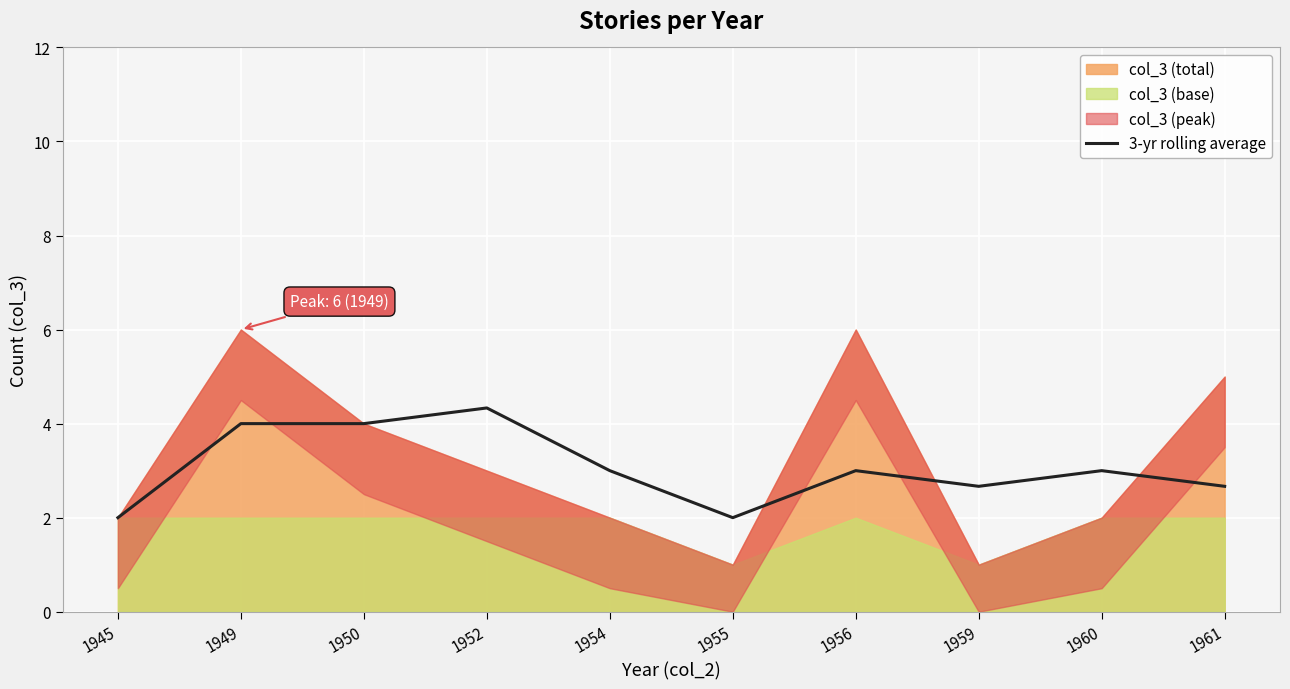

How many interior local valleys (lower than both neighbors) does the data have?

2